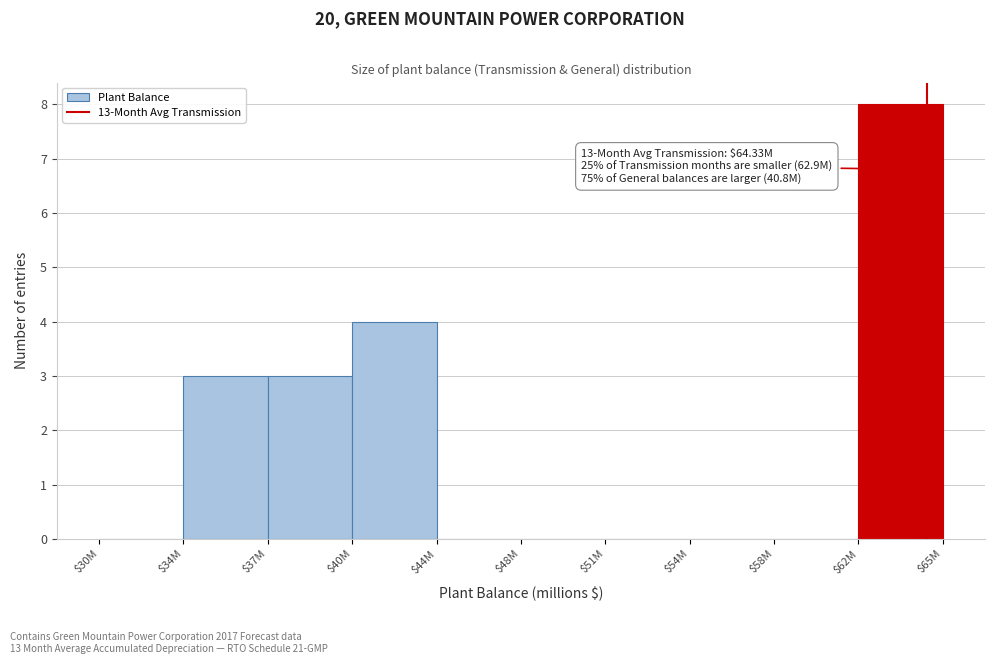

True or false: the data shows 0 at $44M.

True